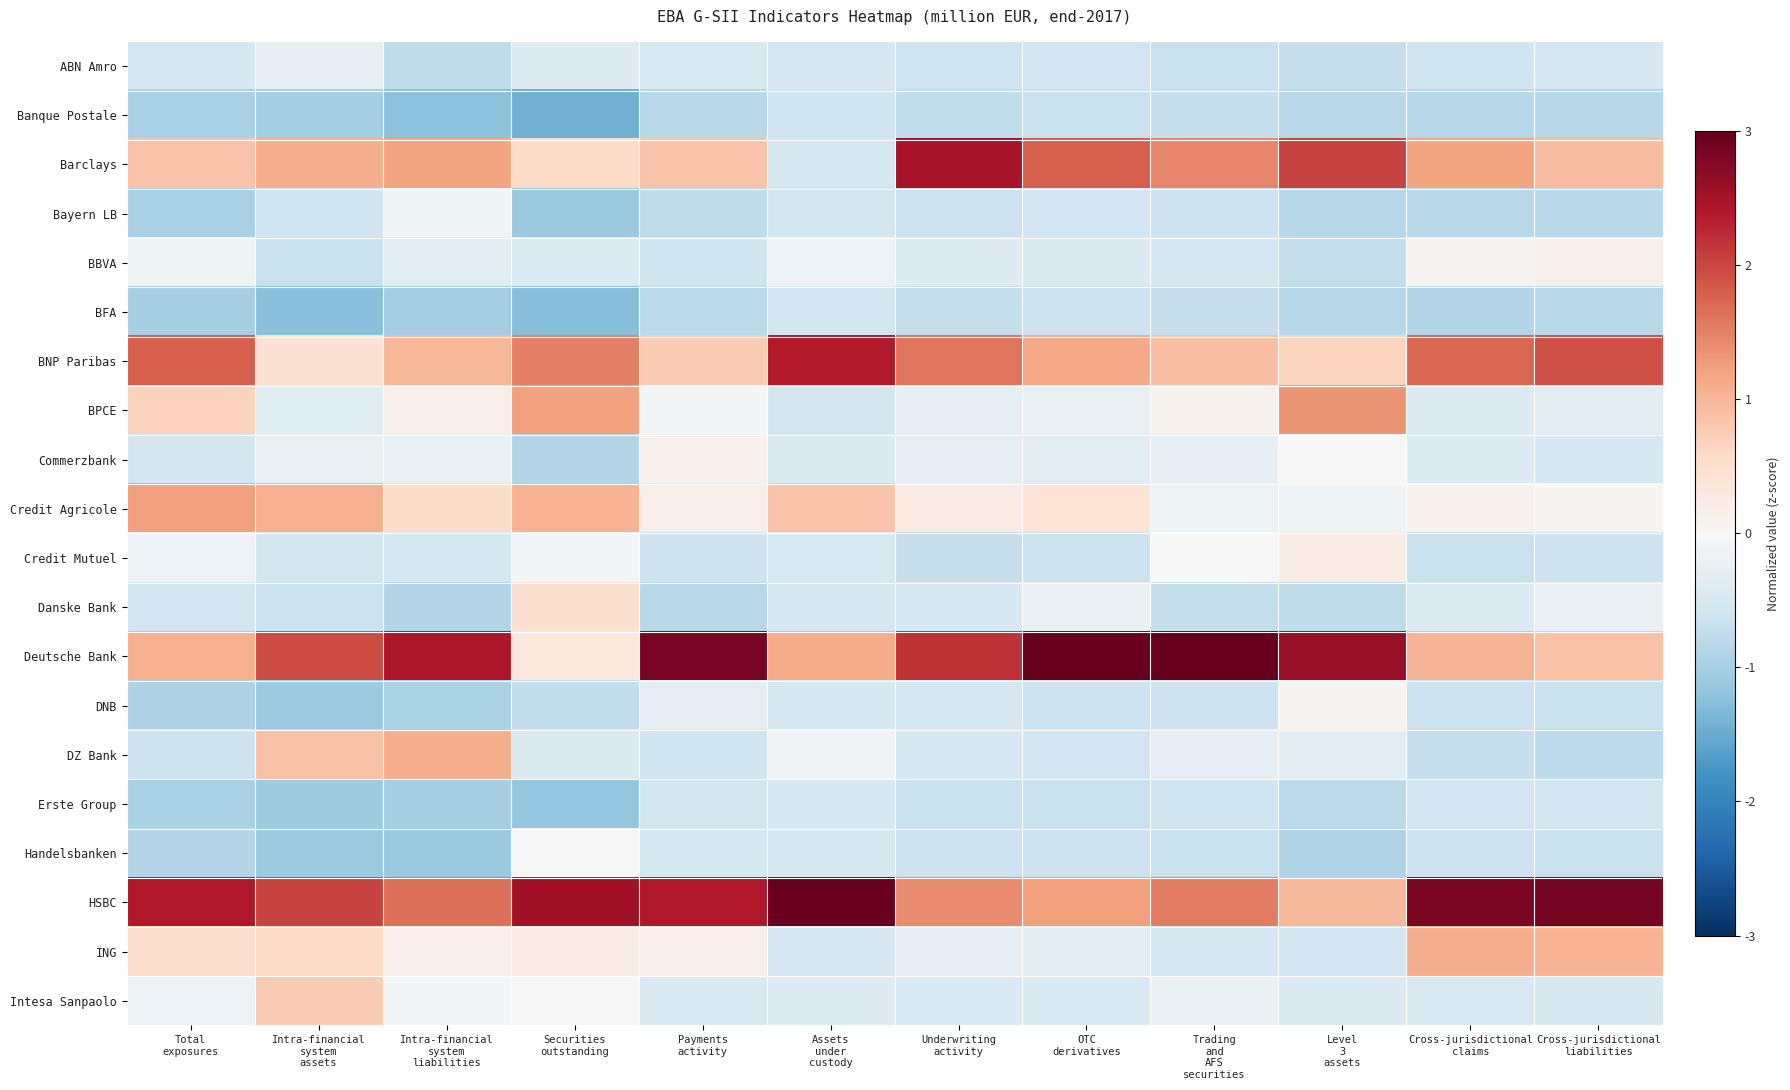

Reading left to right, list all the values displayed in this chart.

ABN Amro: Total
exposures=-0.5	Intra-financial
system
assets=-0.2	Intra-financial
system
liabilities=-0.8	Securities
outstanding=-0.4	Payments
activity=-0.5	Assets
under
custody=-0.5	Underwriting
activity=-0.6	OTC
derivatives=-0.6	Trading
and
AFS
securities=-0.7	Level
3
assets=-0.7	Cross-jurisdictional
claims=-0.6	Cross-jurisdictional
liabilities=-0.5
Banque Postale: Total
exposures=-1.0	Intra-financial
system
assets=-1.0	Intra-financial
system
liabilities=-1.2	Securities
outstanding=-1.4	Payments
activity=-0.8	Assets
under
custody=-0.6	Underwriting
activity=-0.7	OTC
derivatives=-0.7	Trading
and
AFS
securities=-0.7	Level
3
assets=-0.8	Cross-jurisdictional
claims=-0.9	Cross-jurisdictional
liabilities=-0.9
Barclays: Total
exposures=0.9	Intra-financial
system
assets=1.1	Intra-financial
system
liabilities=1.2	Securities
outstanding=0.6	Payments
activity=0.8	Assets
under
custody=-0.5	Underwriting
activity=2.5	OTC
derivatives=1.8	Trading
and
AFS
securities=1.5	Level
3
assets=2.0	Cross-jurisdictional
claims=1.2	Cross-jurisdictional
liabilities=0.9
Bayern LB: Total
exposures=-1.0	Intra-financial
system
assets=-0.6	Intra-financial
system
liabilities=-0.1	Securities
outstanding=-1.1	Payments
activity=-0.8	Assets
under
custody=-0.5	Underwriting
activity=-0.6	OTC
derivatives=-0.6	Trading
and
AFS
securities=-0.6	Level
3
assets=-0.9	Cross-jurisdictional
claims=-0.8	Cross-jurisdictional
liabilities=-0.8
BBVA: Total
exposures=-0.1	Intra-financial
system
assets=-0.7	Intra-financial
system
liabilities=-0.3	Securities
outstanding=-0.4	Payments
activity=-0.6	Assets
under
custody=-0.2	Underwriting
activity=-0.4	OTC
derivatives=-0.4	Trading
and
AFS
securities=-0.5	Level
3
assets=-0.7	Cross-jurisdictional
claims=0.1	Cross-jurisdictional
liabilities=0.2
BFA: Total
exposures=-1.0	Intra-financial
system
assets=-1.2	Intra-financial
system
liabilities=-1.0	Securities
outstanding=-1.3	Payments
activity=-0.8	Assets
under
custody=-0.6	Underwriting
activity=-0.7	OTC
derivatives=-0.7	Trading
and
AFS
securities=-0.7	Level
3
assets=-0.9	Cross-jurisdictional
claims=-0.9	Cross-jurisdictional
liabilities=-0.8
BNP Paribas: Total
exposures=1.8	Intra-financial
system
assets=0.4	Intra-financial
system
liabilities=1.0	Securities
outstanding=1.5	Payments
activity=0.8	Assets
under
custody=2.4	Underwriting
activity=1.6	OTC
derivatives=1.1	Trading
and
AFS
securities=0.9	Level
3
assets=0.7	Cross-jurisdictional
claims=1.7	Cross-jurisdictional
liabilities=1.9
BPCE: Total
exposures=0.7	Intra-financial
system
assets=-0.4	Intra-financial
system
liabilities=0.2	Securities
outstanding=1.2	Payments
activity=-0.1	Assets
under
custody=-0.5	Underwriting
activity=-0.3	OTC
derivatives=-0.2	Trading
and
AFS
securities=0.1	Level
3
assets=1.3	Cross-jurisdictional
claims=-0.4	Cross-jurisdictional
liabilities=-0.3
Commerzbank: Total
exposures=-0.6	Intra-financial
system
assets=-0.2	Intra-financial
system
liabilities=-0.2	Securities
outstanding=-0.9	Payments
activity=0.1	Assets
under
custody=-0.4	Underwriting
activity=-0.3	OTC
derivatives=-0.3	Trading
and
AFS
securities=-0.3	Level
3
assets=0.0	Cross-jurisdictional
claims=-0.4	Cross-jurisdictional
liabilities=-0.5
Credit Agricole: Total
exposures=1.2	Intra-financial
system
assets=1.1	Intra-financial
system
liabilities=0.6	Securities
outstanding=1.0	Payments
activity=0.2	Assets
under
custody=0.9	Underwriting
activity=0.2	OTC
derivatives=0.4	Trading
and
AFS
securities=-0.2	Level
3
assets=-0.1	Cross-jurisdictional
claims=0.1	Cross-jurisdictional
liabilities=0.1
Credit Mutuel: Total
exposures=-0.2	Intra-financial
system
assets=-0.6	Intra-financial
system
liabilities=-0.5	Securities
outstanding=-0.0	Payments
activity=-0.6	Assets
under
custody=-0.5	Underwriting
activity=-0.7	OTC
derivatives=-0.6	Trading
and
AFS
securities=-0.0	Level
3
assets=0.2	Cross-jurisdictional
claims=-0.7	Cross-jurisdictional
liabilities=-0.6
Danske Bank: Total
exposures=-0.6	Intra-financial
system
assets=-0.6	Intra-financial
system
liabilities=-0.9	Securities
outstanding=0.5	Payments
activity=-0.8	Assets
under
custody=-0.5	Underwriting
activity=-0.5	OTC
derivatives=-0.2	Trading
and
AFS
securities=-0.7	Level
3
assets=-0.8	Cross-jurisdictional
claims=-0.4	Cross-jurisdictional
liabilities=-0.2
Deutsche Bank: Total
exposures=1.1	Intra-financial
system
assets=1.9	Intra-financial
system
liabilities=2.4	Securities
outstanding=0.3	Payments
activity=2.8	Assets
under
custody=1.1	Underwriting
activity=2.2	OTC
derivatives=3.0	Trading
and
AFS
securities=3.0	Level
3
assets=2.6	Cross-jurisdictional
claims=1.0	Cross-jurisdictional
liabilities=0.9
DNB: Total
exposures=-0.9	Intra-financial
system
assets=-1.1	Intra-financial
system
liabilities=-0.9	Securities
outstanding=-0.7	Payments
activity=-0.3	Assets
under
custody=-0.5	Underwriting
activity=-0.5	OTC
derivatives=-0.6	Trading
and
AFS
securities=-0.6	Level
3
assets=0.1	Cross-jurisdictional
claims=-0.6	Cross-jurisdictional
liabilities=-0.7
DZ Bank: Total
exposures=-0.6	Intra-financial
system
assets=0.9	Intra-financial
system
liabilities=1.1	Securities
outstanding=-0.4	Payments
activity=-0.6	Assets
under
custody=-0.1	Underwriting
activity=-0.5	OTC
derivatives=-0.6	Trading
and
AFS
securities=-0.3	Level
3
assets=-0.3	Cross-jurisdictional
claims=-0.7	Cross-jurisdictional
liabilities=-0.8
Erste Group: Total
exposures=-1.0	Intra-financial
system
assets=-1.1	Intra-financial
system
liabilities=-1.0	Securities
outstanding=-1.2	Payments
activity=-0.5	Assets
under
custody=-0.5	Underwriting
activity=-0.7	OTC
derivatives=-0.7	Trading
and
AFS
securities=-0.6	Level
3
assets=-0.8	Cross-jurisdictional
claims=-0.6	Cross-jurisdictional
liabilities=-0.6
Handelsbanken: Total
exposures=-0.9	Intra-financial
system
assets=-1.1	Intra-financial
system
liabilities=-1.1	Securities
outstanding=0.0	Payments
activity=-0.5	Assets
under
custody=-0.5	Underwriting
activity=-0.6	OTC
derivatives=-0.6	Trading
and
AFS
securities=-0.7	Level
3
assets=-0.9	Cross-jurisdictional
claims=-0.6	Cross-jurisdictional
liabilities=-0.7
HSBC: Total
exposures=2.4	Intra-financial
system
assets=2.0	Intra-financial
system
liabilities=1.6	Securities
outstanding=2.5	Payments
activity=2.4	Assets
under
custody=3.0	Underwriting
activity=1.4	OTC
derivatives=1.2	Trading
and
AFS
securities=1.5	Level
3
assets=1.0	Cross-jurisdictional
claims=2.8	Cross-jurisdictional
liabilities=2.9
ING: Total
exposures=0.5	Intra-financial
system
assets=0.6	Intra-financial
system
liabilities=0.2	Securities
outstanding=0.2	Payments
activity=0.2	Assets
under
custody=-0.5	Underwriting
activity=-0.3	OTC
derivatives=-0.3	Trading
and
AFS
securities=-0.5	Level
3
assets=-0.6	Cross-jurisdictional
claims=1.1	Cross-jurisdictional
liabilities=1.0
Intesa Sanpaolo: Total
exposures=-0.2	Intra-financial
system
assets=0.8	Intra-financial
system
liabilities=-0.0	Securities
outstanding=-0.0	Payments
activity=-0.5	Assets
under
custody=-0.4	Underwriting
activity=-0.5	OTC
derivatives=-0.4	Trading
and
AFS
securities=-0.2	Level
3
assets=-0.4	Cross-jurisdictional
claims=-0.4	Cross-jurisdictional
liabilities=-0.5